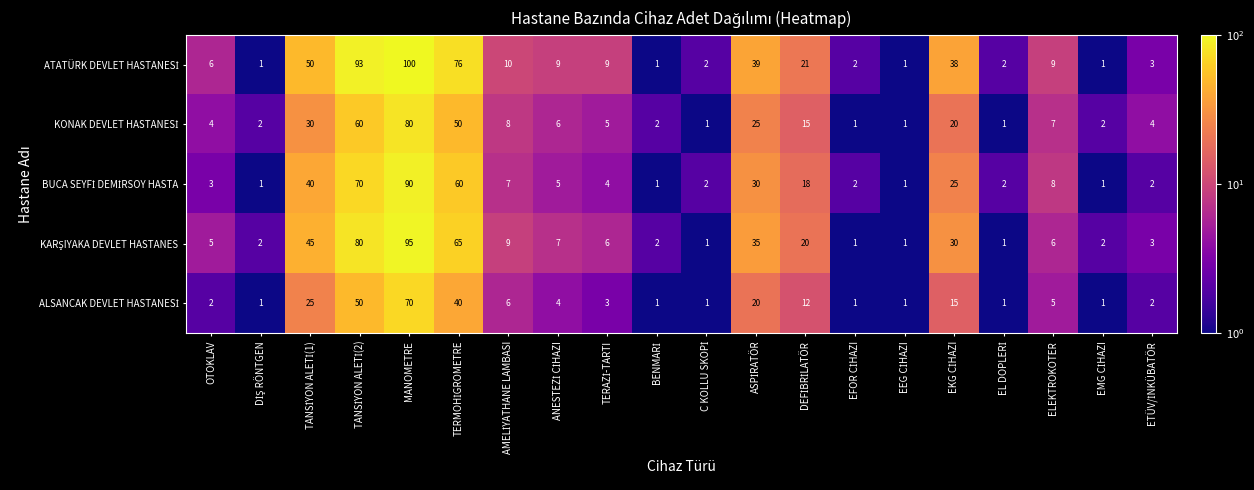

At which category is the sum across all series the highest?

MANOMETRE